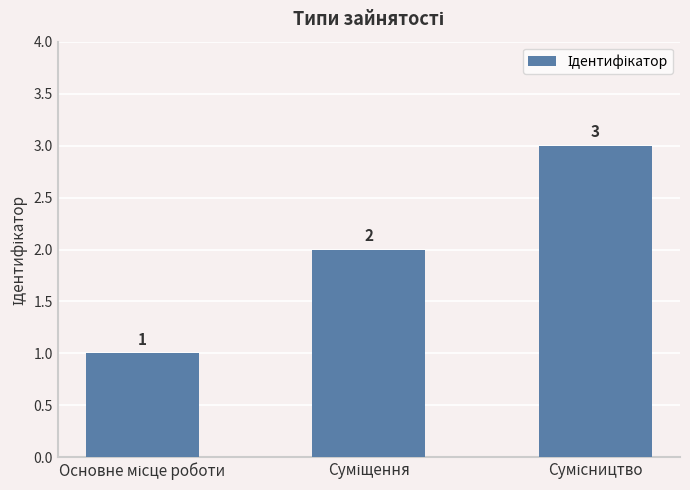

Count the values in the range 1 to 3.

3